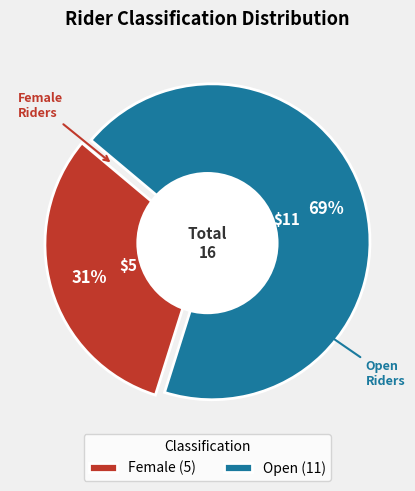

How much of the chart is everything except Open?

31.2%